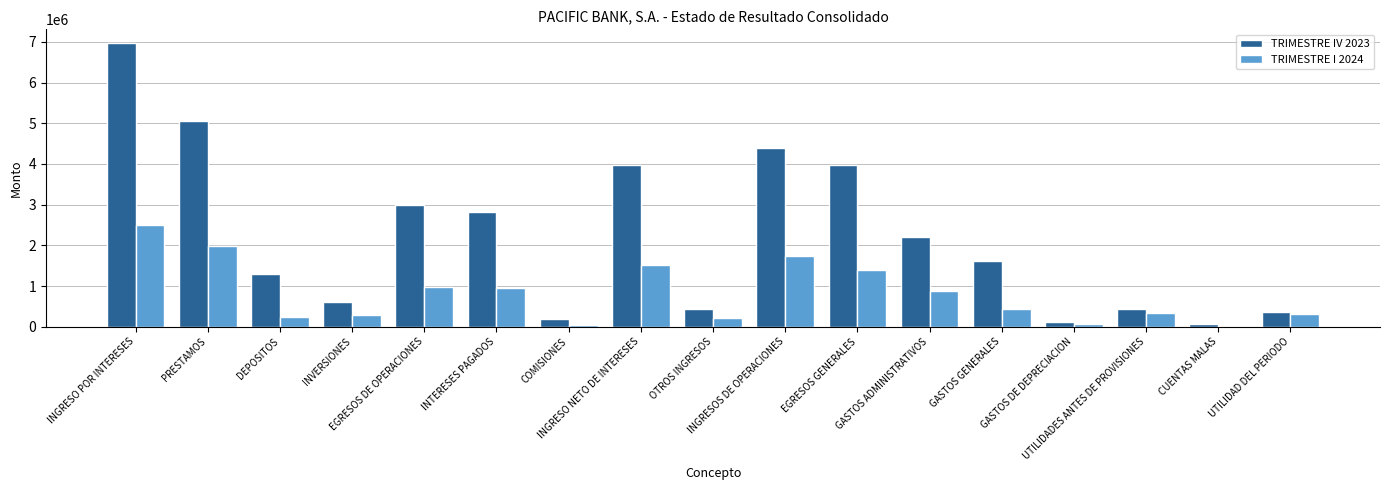

What value does the TRIMESTRE IV 2023 series have at INTERESES PAGADOS?

2809145.1